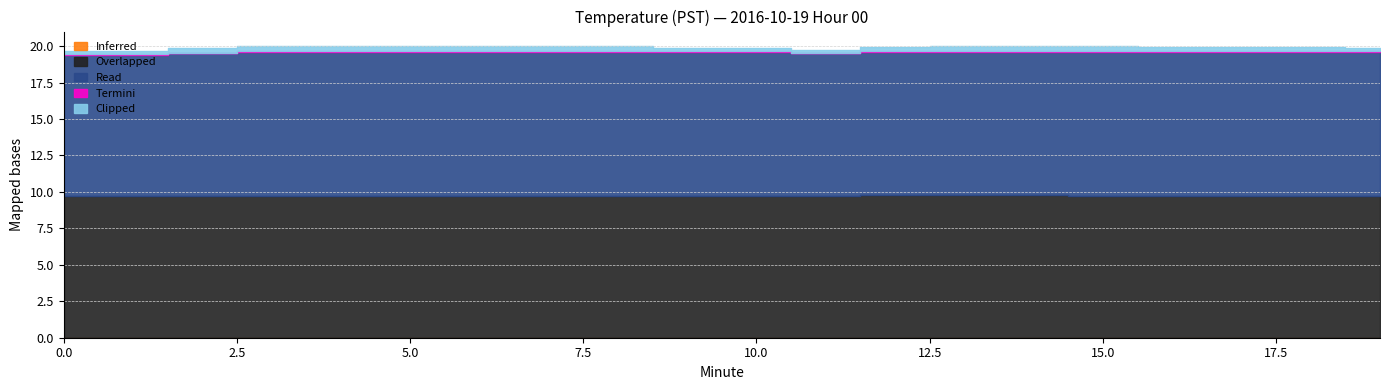

Between 14 and 8, which is larger?

14